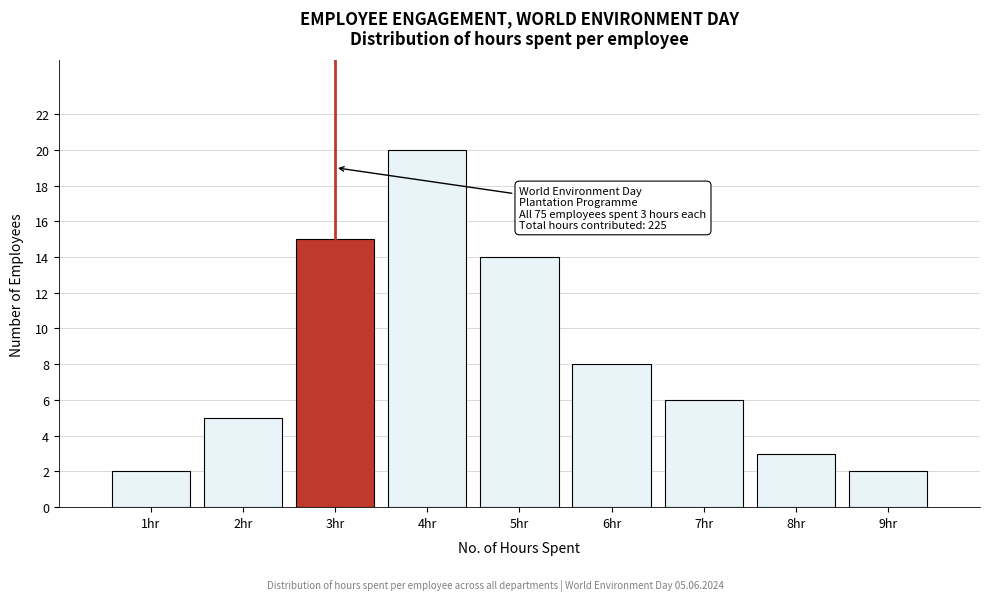

Reading right to left, transcribe all the data shown in this chart.

2	3	6	8	14	20	15	5	2